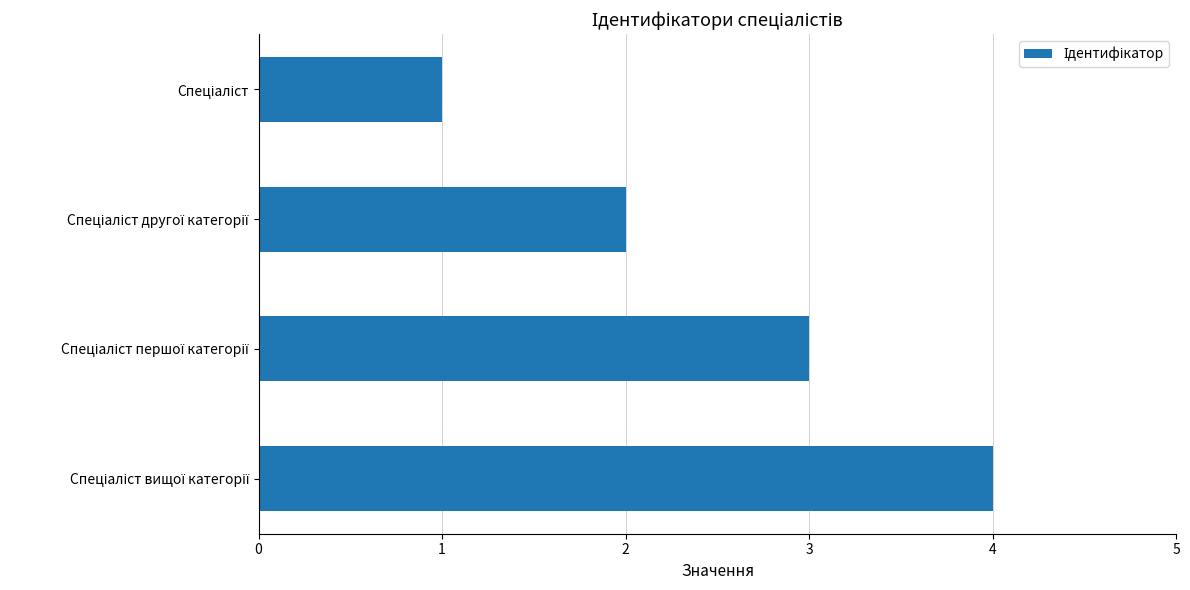

What is the maximum value shown in the chart?

4